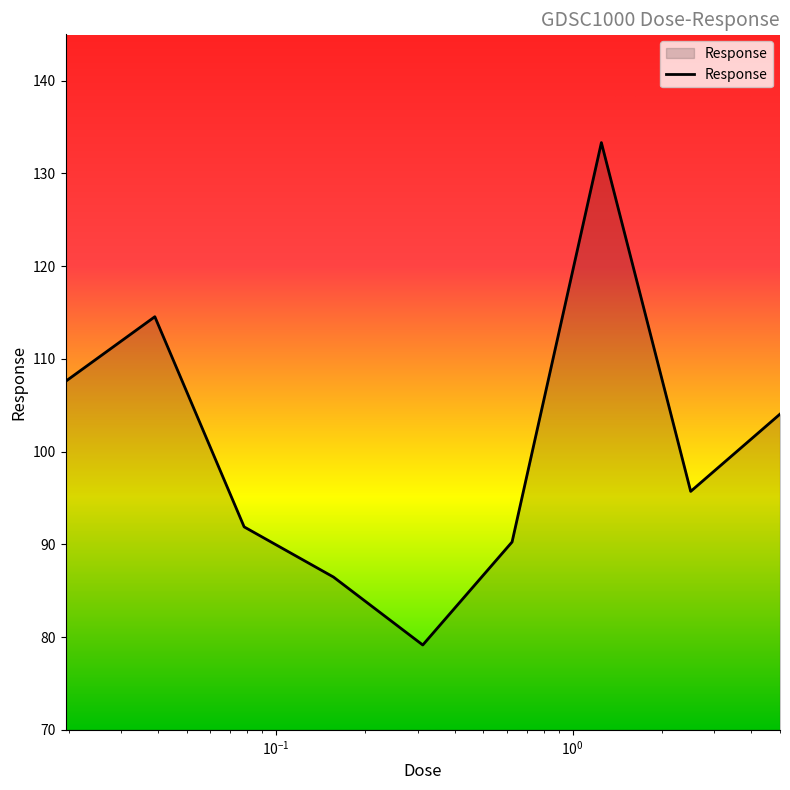

What is the difference between the maximum and minimum values?

54.2